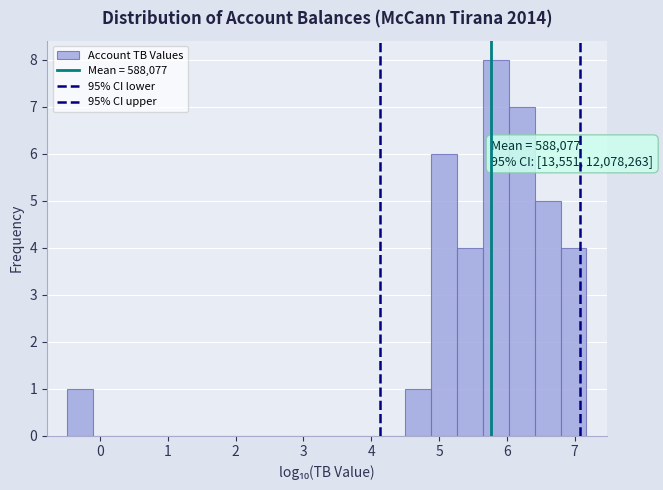

Read against the x-axis, roughly where is the centre of the tallest bar?

5.8